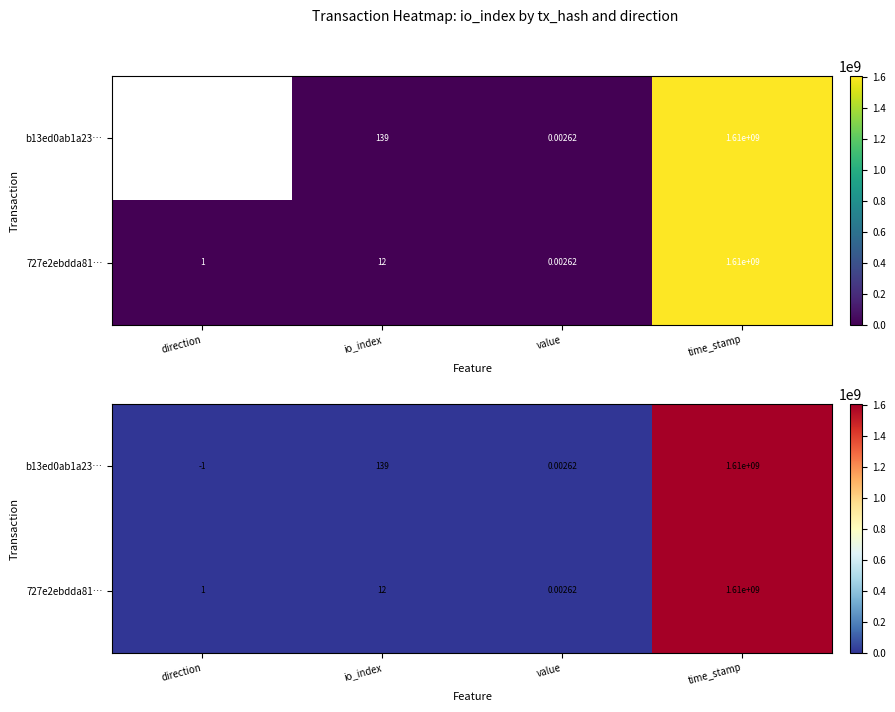

What is the average value of the b13ed0ab1a23… series?

401735331.5